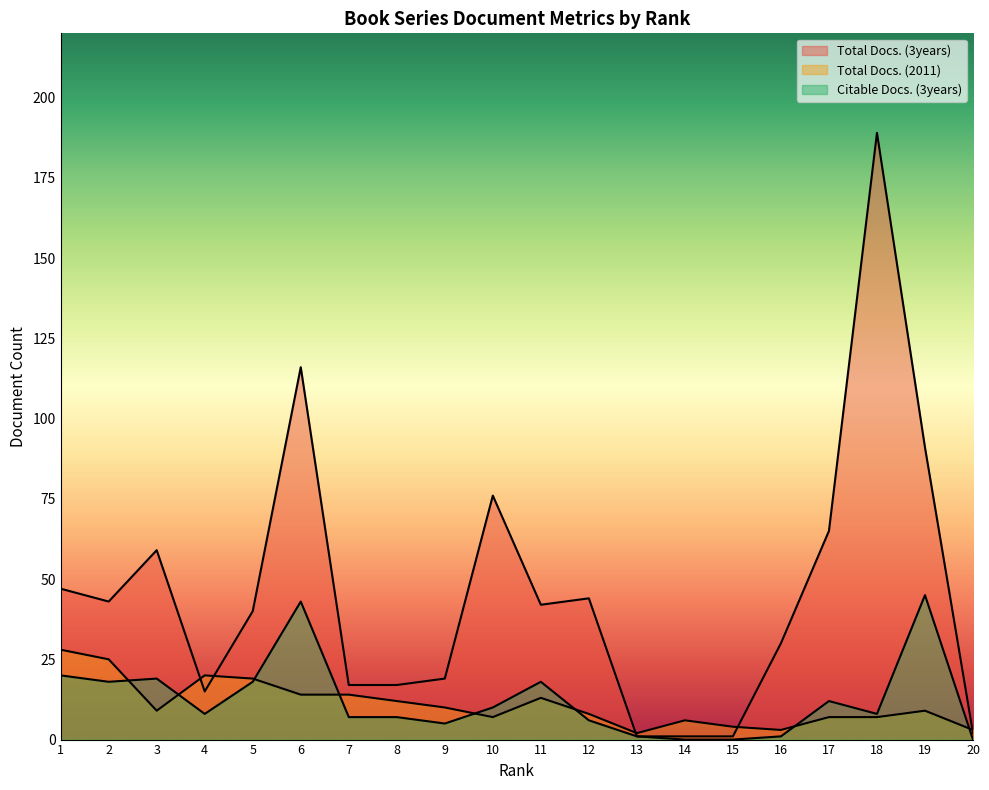

Which series has the largest range (max minus min)?

Total Docs. (3years)